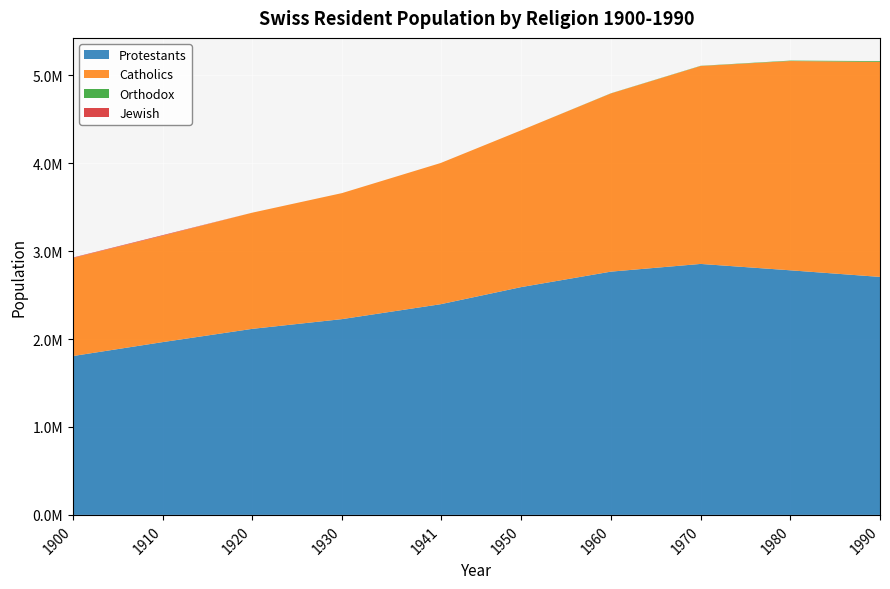

Reading left to right, list all the values displayed in this chart.

Protestants: 1900=1806957	1910=1965351	1920=2116231	1930=2226942	1941=2396416	1950=2591439	1960=2767108	1970=2854727	1980=2782170	1990=2707030
Catholics: 1900=1115376	1910=1210114	1920=1321442	1930=1433261	1941=1605868	1950=1783558	1960=2027217	1970=2251311	1980=2380345	1990=2445969
Orthodox: 1900=0	1910=0	1920=0	1930=0	1941=0	1950=0	1960=1535	1970=2276	1980=4919	1990=8618
Jewish: 1900=4972	1910=6275	1920=0	1930=0	1941=0	1950=0	1960=0	1970=0	1980=0	1990=0